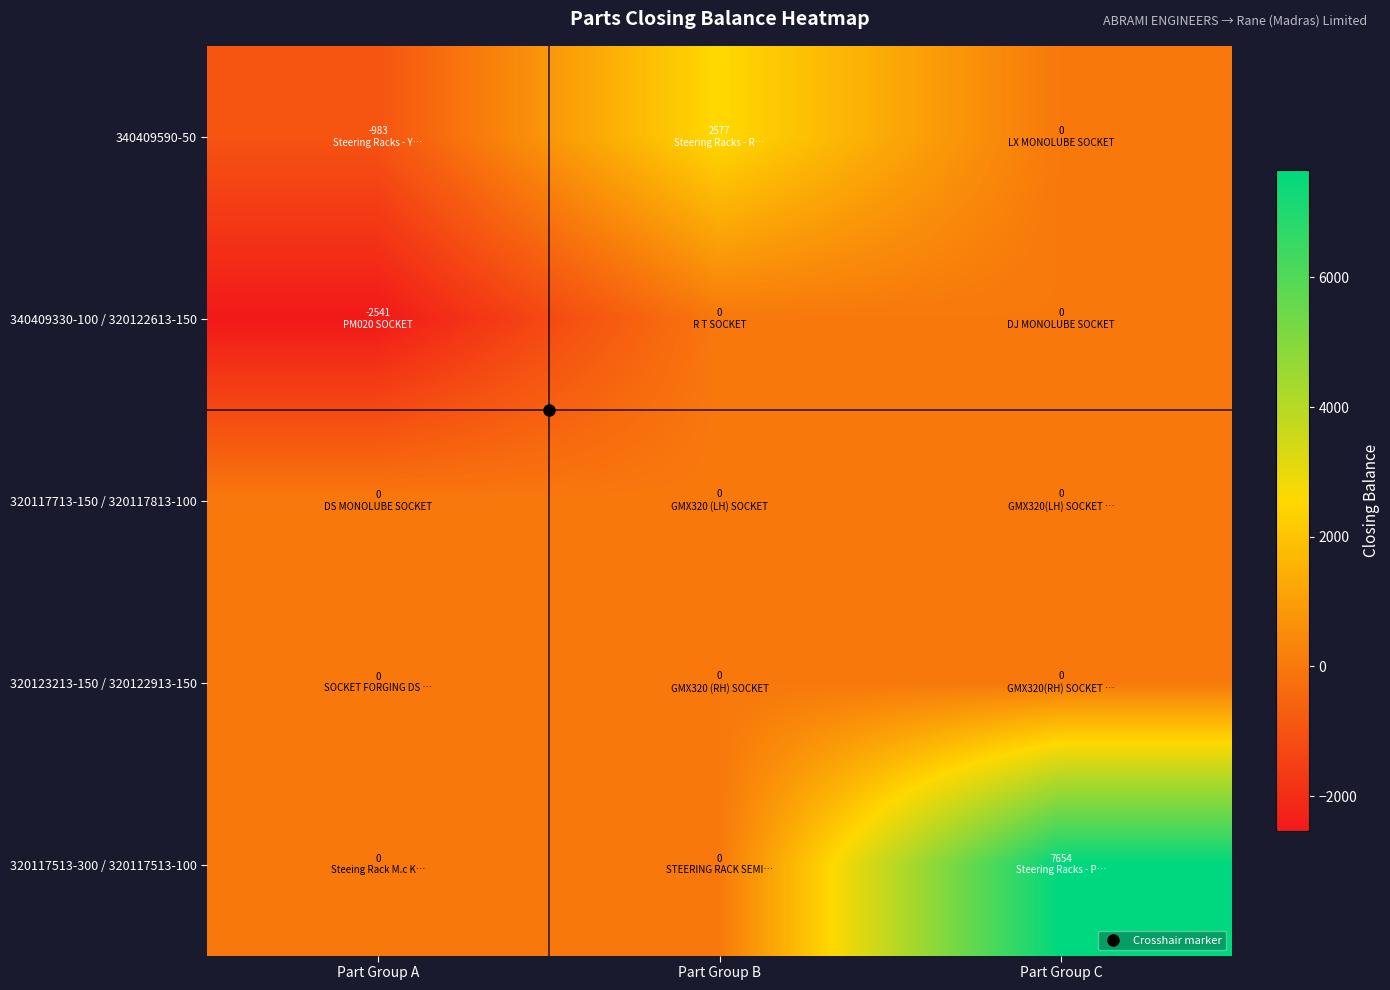

Rank the series by their maximum value, from highest to lowest.

320117513-300 / 320117513-100, 340409590-50, 340409330-100 / 320122613-150, 320117713-150 / 320117813-100, 320123213-150 / 320122913-150